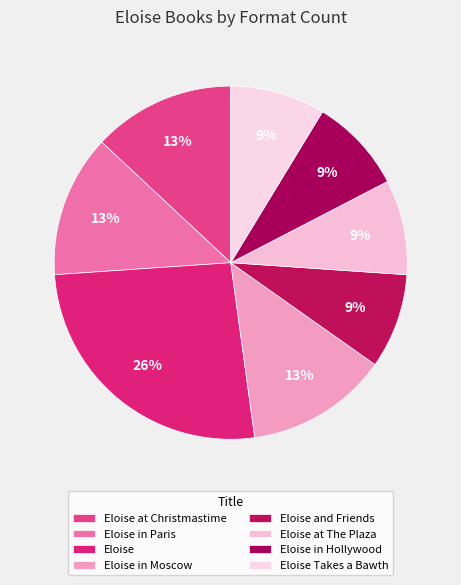

To the nearest percent, what is the difference between the Eloise in Moscow and Eloise slice percentages?

13%